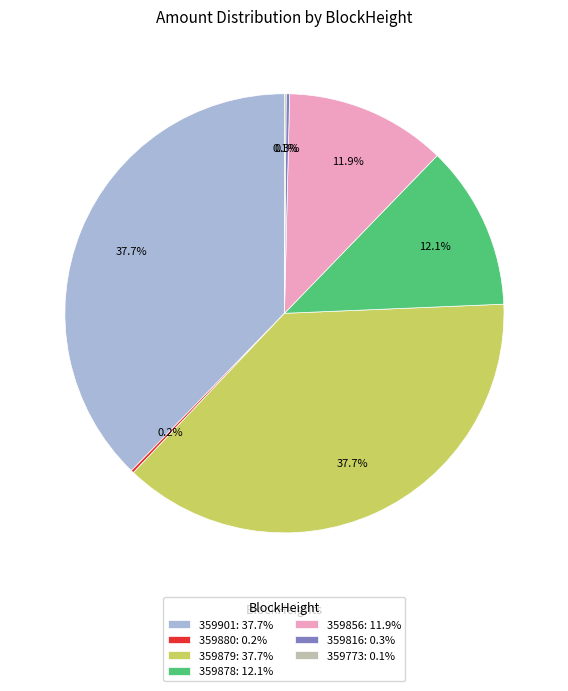

True or false: 359879 accounts for 38% of the total.

True